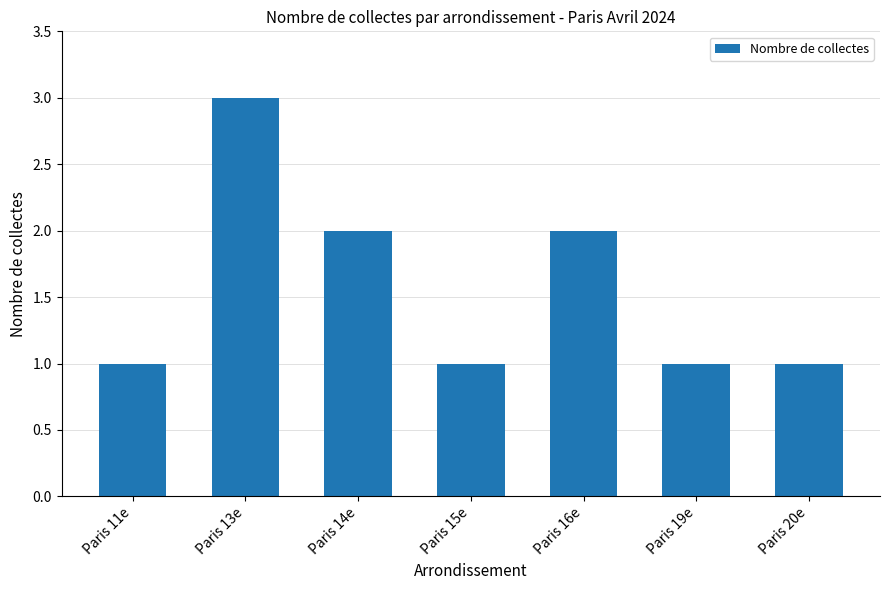

What is the smallest value displayed?

1